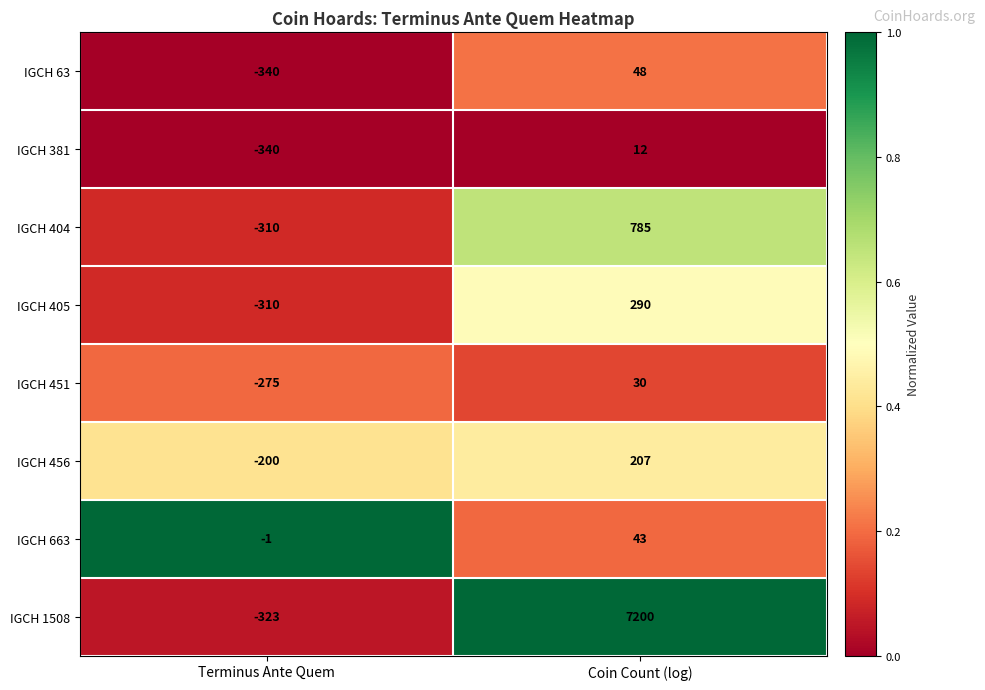

What is the sum of the IGCH 381 values at Coin Count (log) and Terminus Ante Quem?

-328